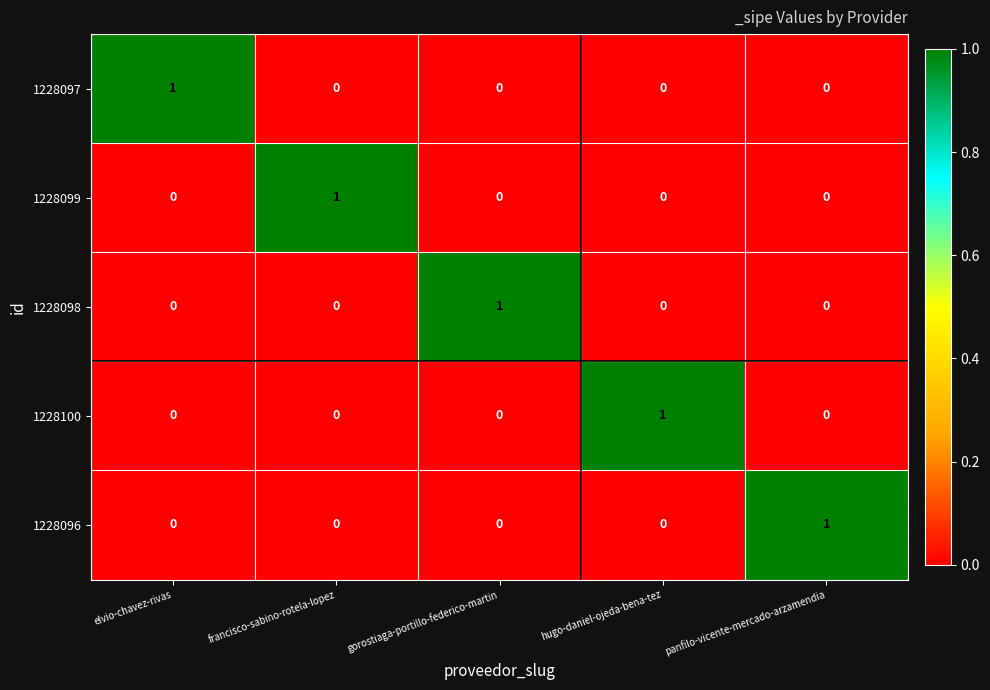

At how many categories does at least one series exceed 0?

5